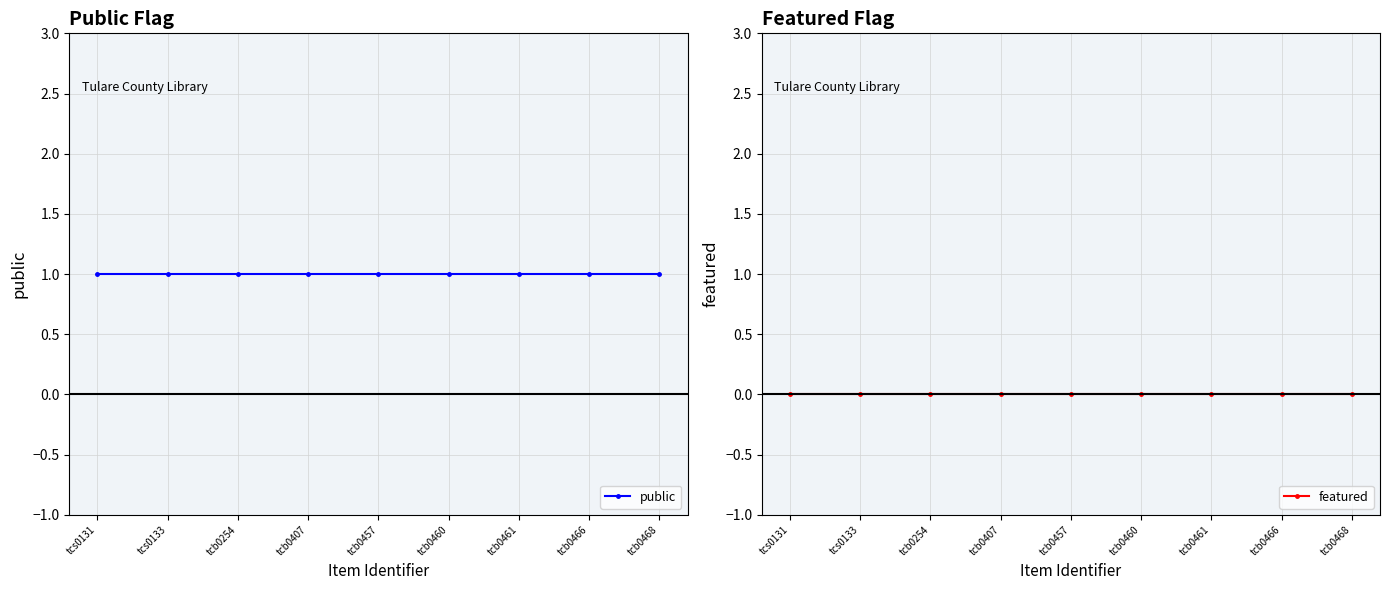

What position from the right is tcs0133?

8